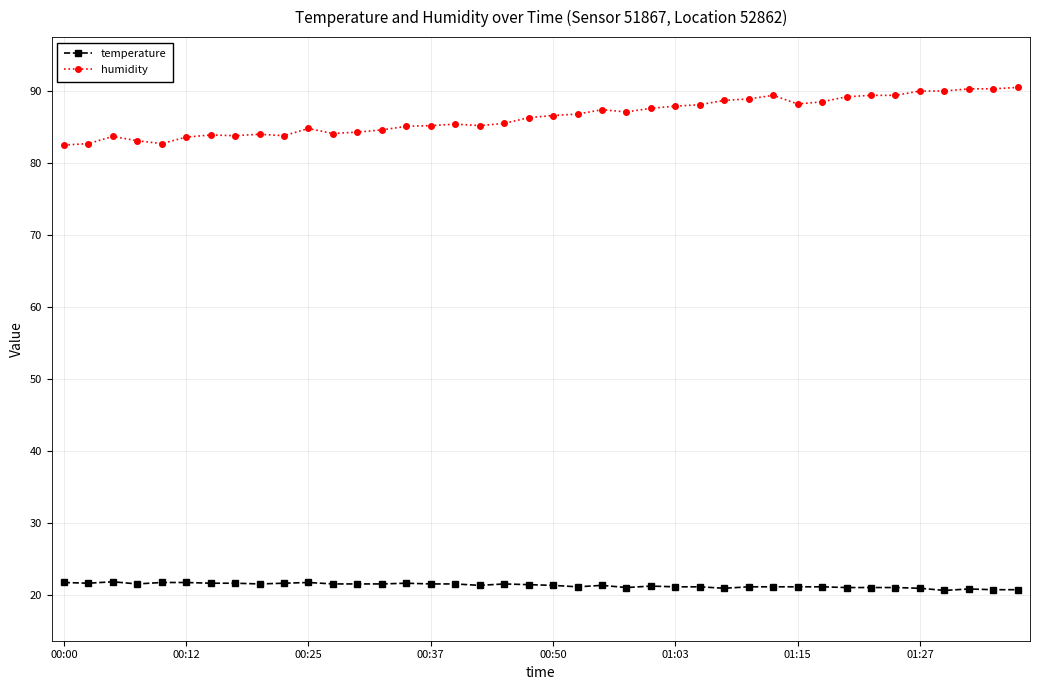

How many categories are shown in the chart?

40